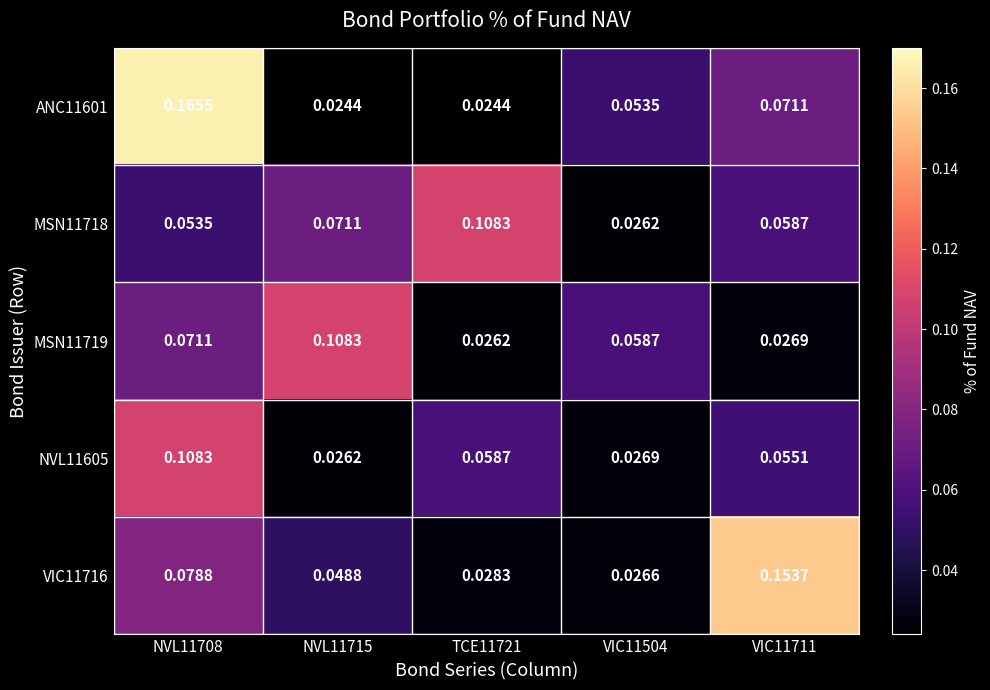

Is the value of MSN11718 at NVL11715 greater than the value of NVL11605 at VIC11504?

Yes